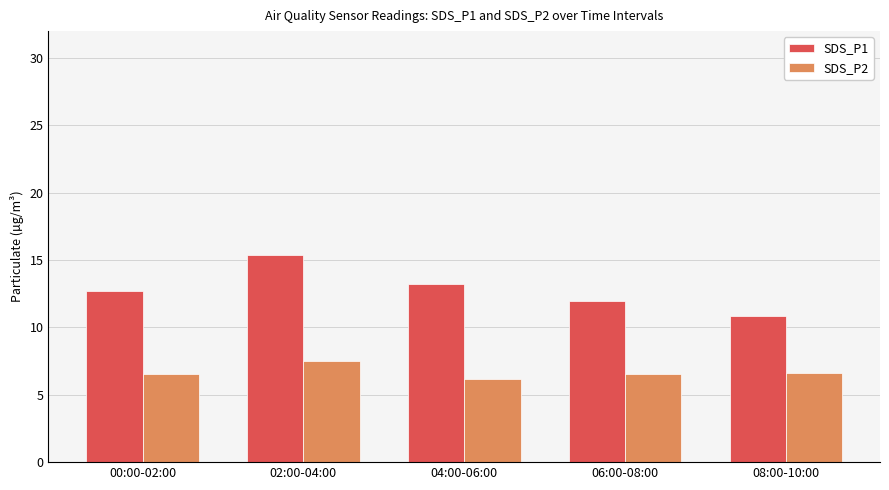

The value of SDS_P2 at 08:00-10:00 is 6.6. True or false?

True